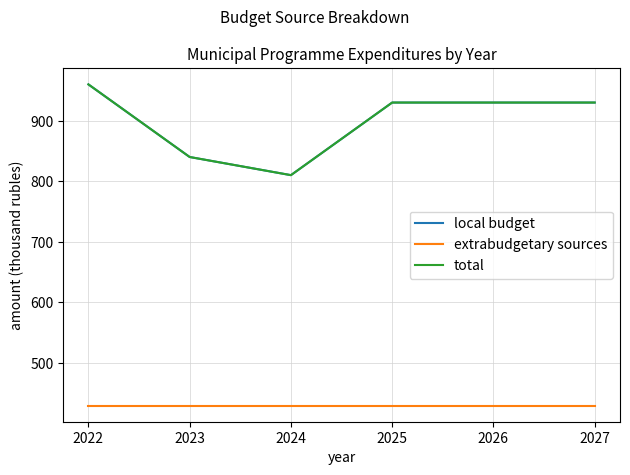

Where is local budget nearest to the value 885?

2023